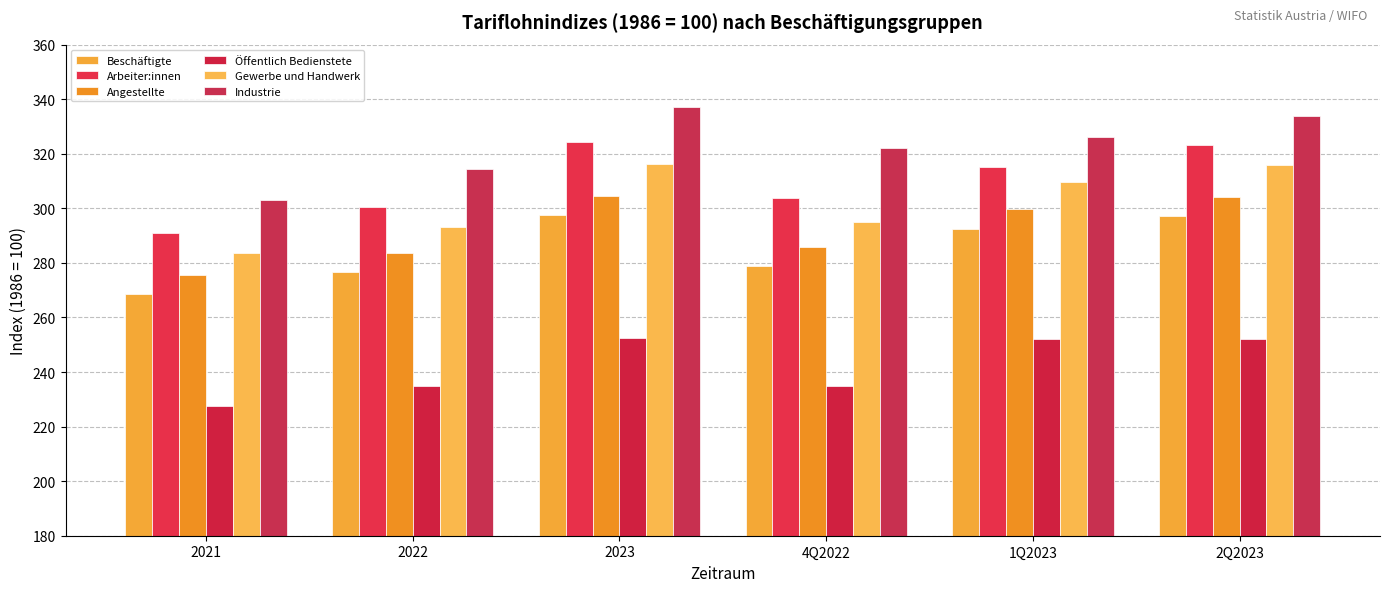

What are all the series names shown in the legend?

Beschäftigte, Arbeiter:innen, Angestellte, Öffentlich Bedienstete, Gewerbe und Handwerk, Industrie